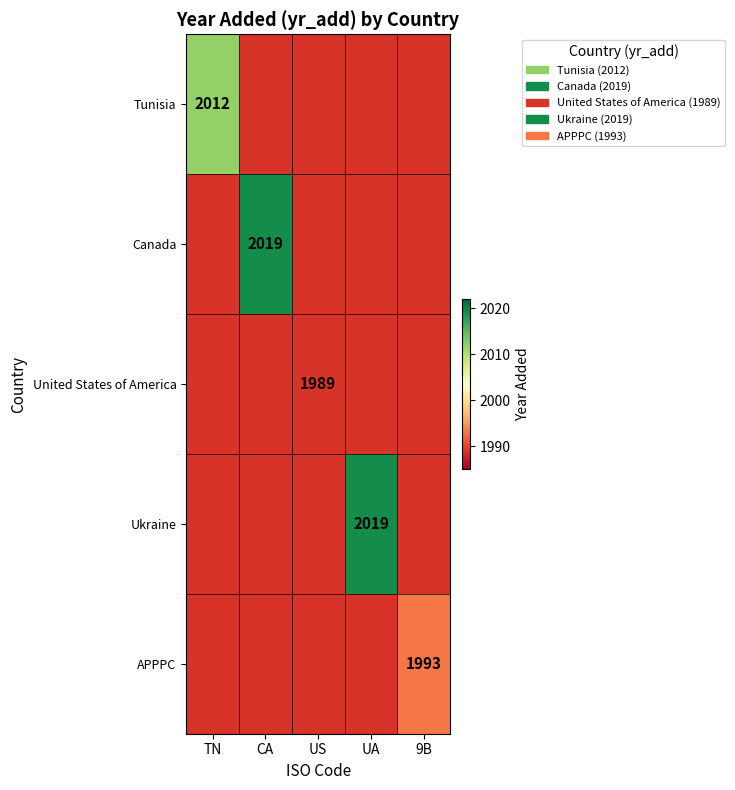

Is it true that Ukraine equals 2019 at UA?

True